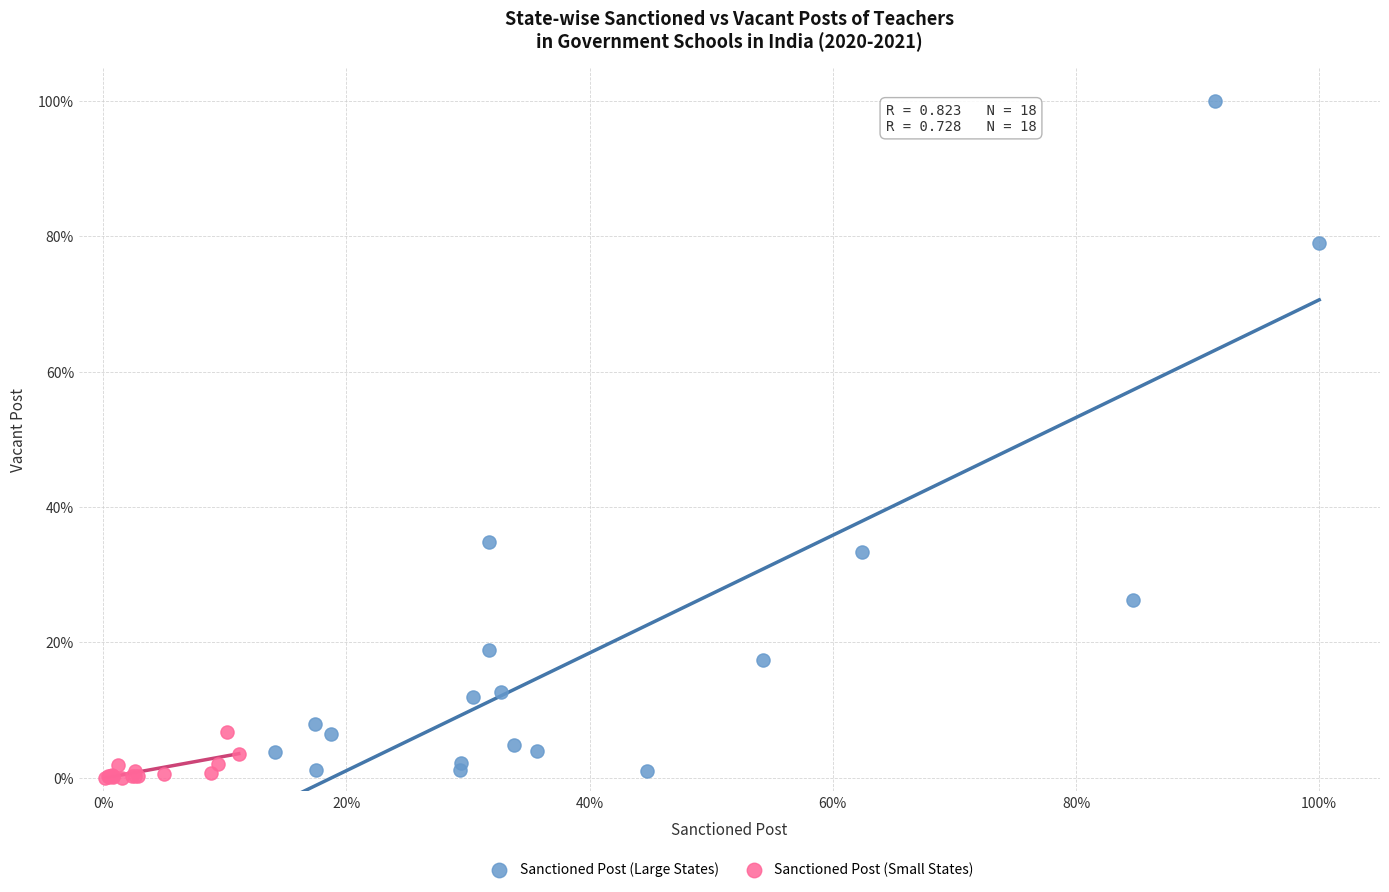

Which series has the largest Y range (max minus min)?

Sanctioned Post (Large States)